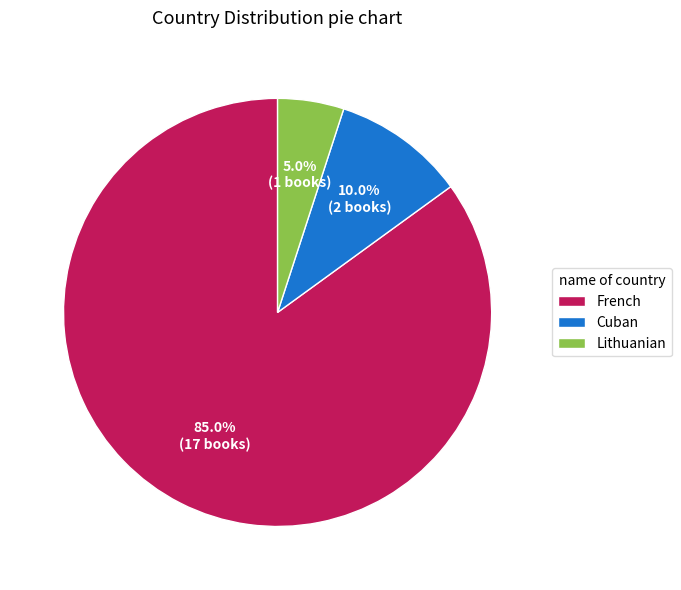

Which slice is the smallest?

Lithuanian